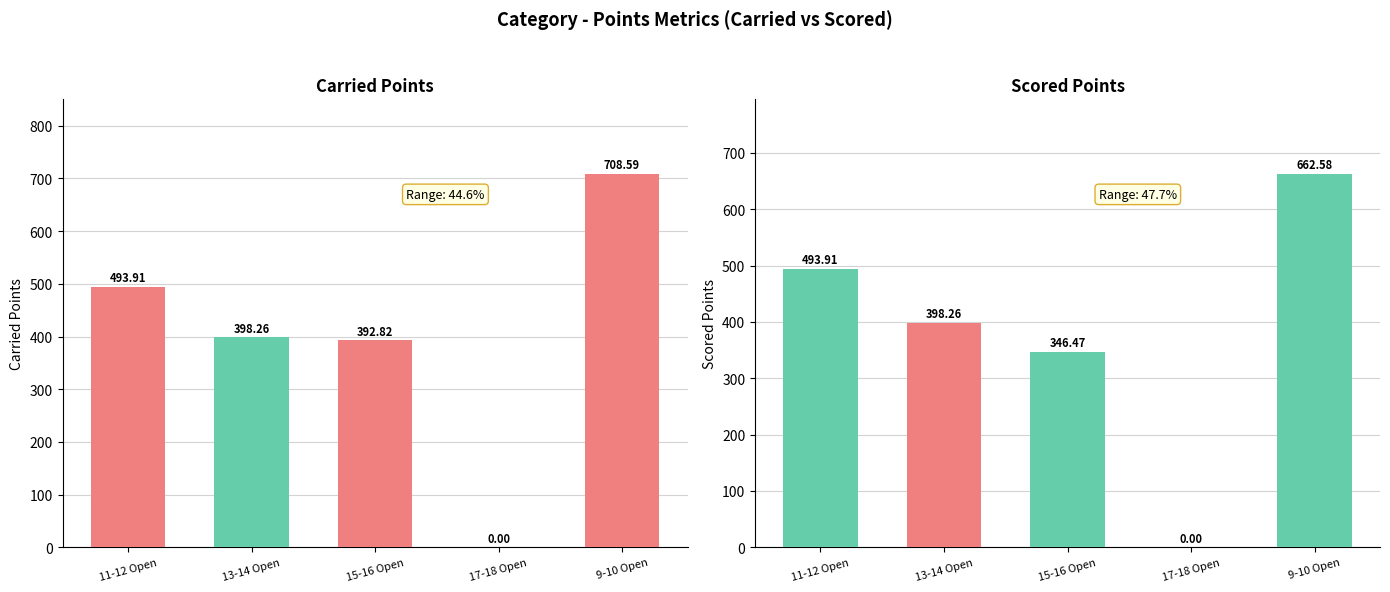

List the series in order of their overall mean, highest first.

carried_points, scored_points